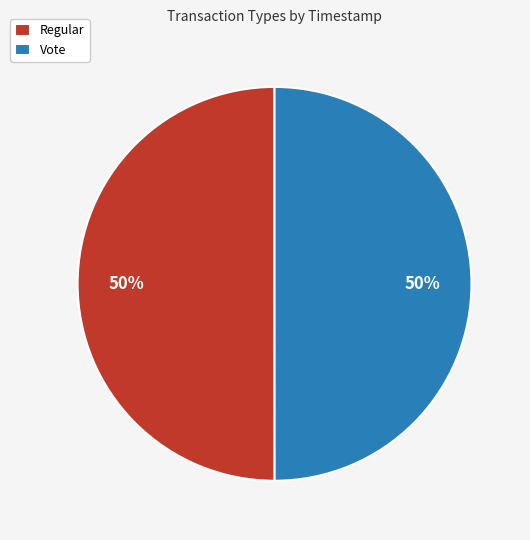

What is the ratio of the value at Regular to the value at Vote?

1.0